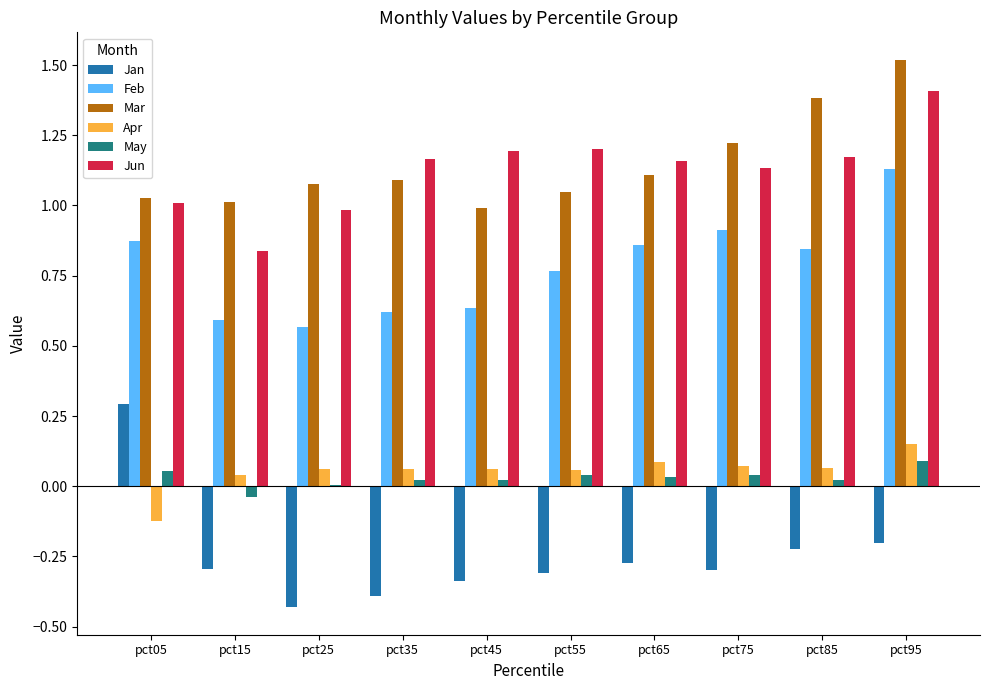

What are all the series names shown in the legend?

Jan, Feb, Mar, Apr, May, Jun